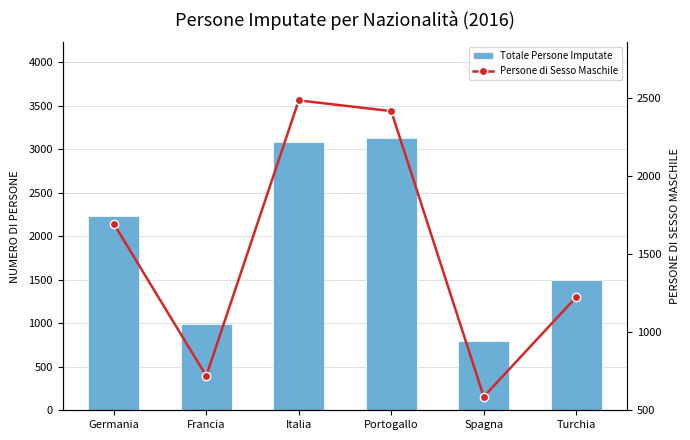

What is the label of the 4th bar from the left?

Portogallo